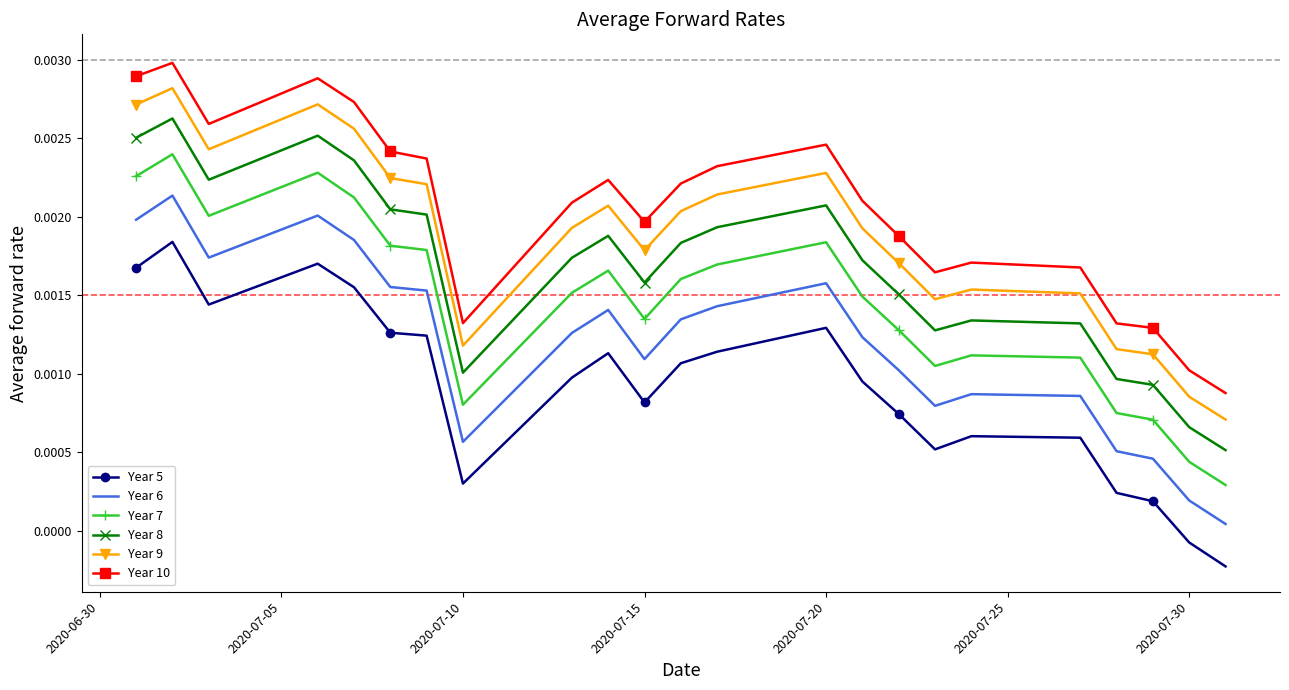

True or false: Year 6 and Year 8 cross at least once.

False